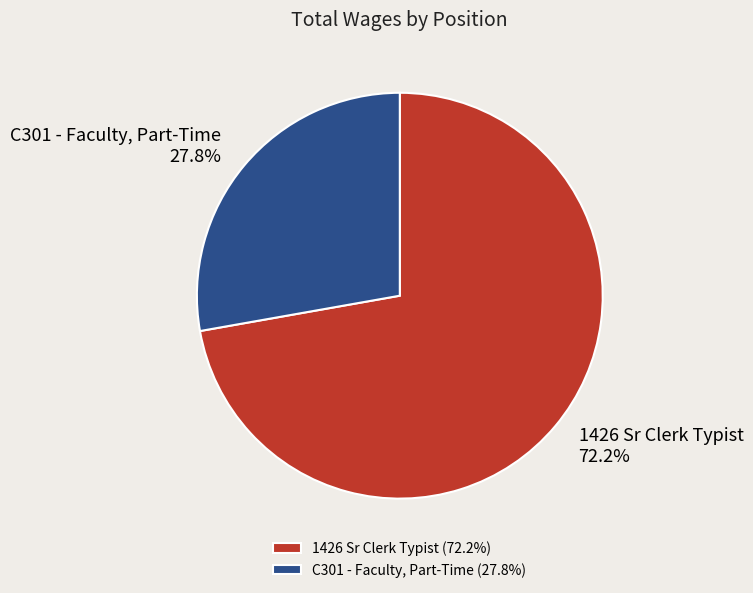

Is the sum of C301 - Faculty, Part-Time and 1426 Sr Clerk Typist greater than half?

Yes